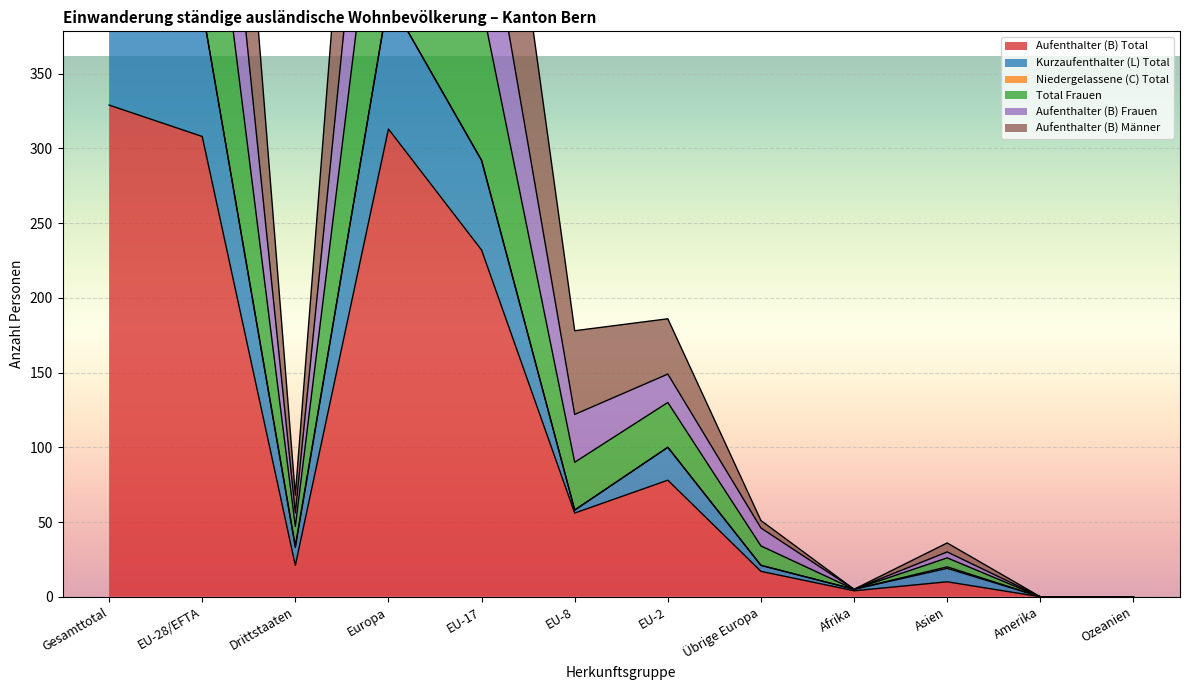

Is the value of Aufenthalter (B) Frauen at EU-2 greater than the value of Aufenthalter (B) Total at EU-28/EFTA?

No